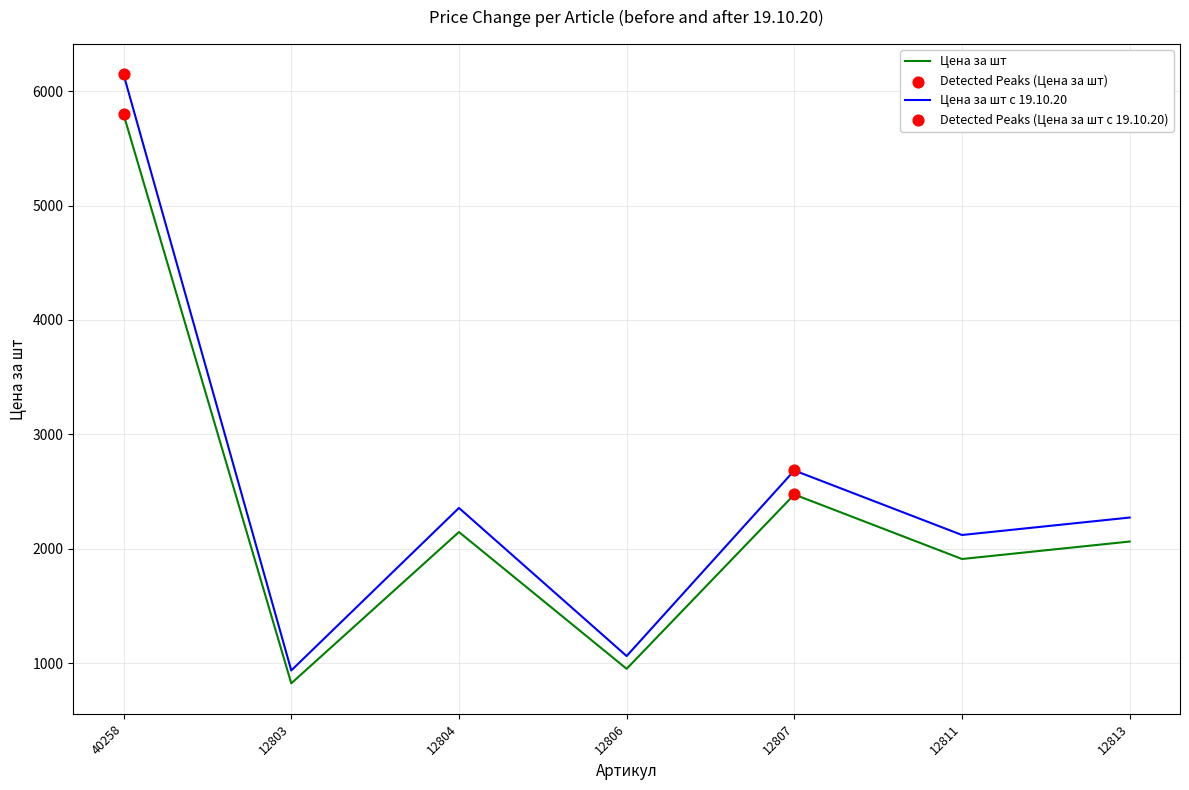

At how many categories does at least one series exceed 1159?

5